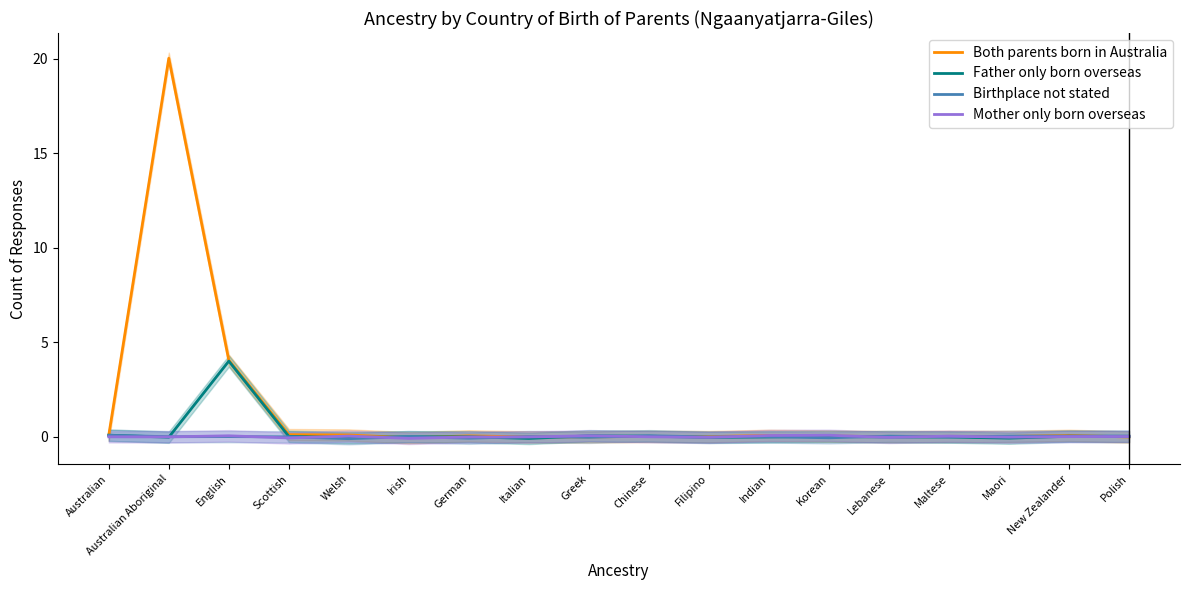

What are all the series names shown in the legend?

Both parents born in Australia, Father only born overseas, Birthplace not stated, Mother only born overseas